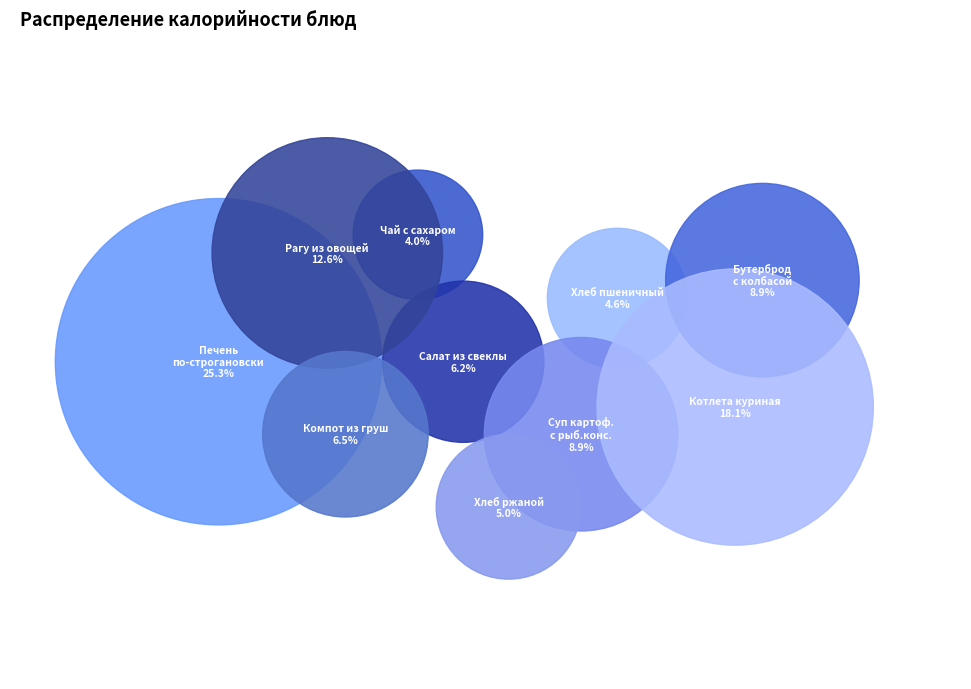

Which has a higher value, Бутерброд с колбасой or Котлета куриная?

Котлета куриная